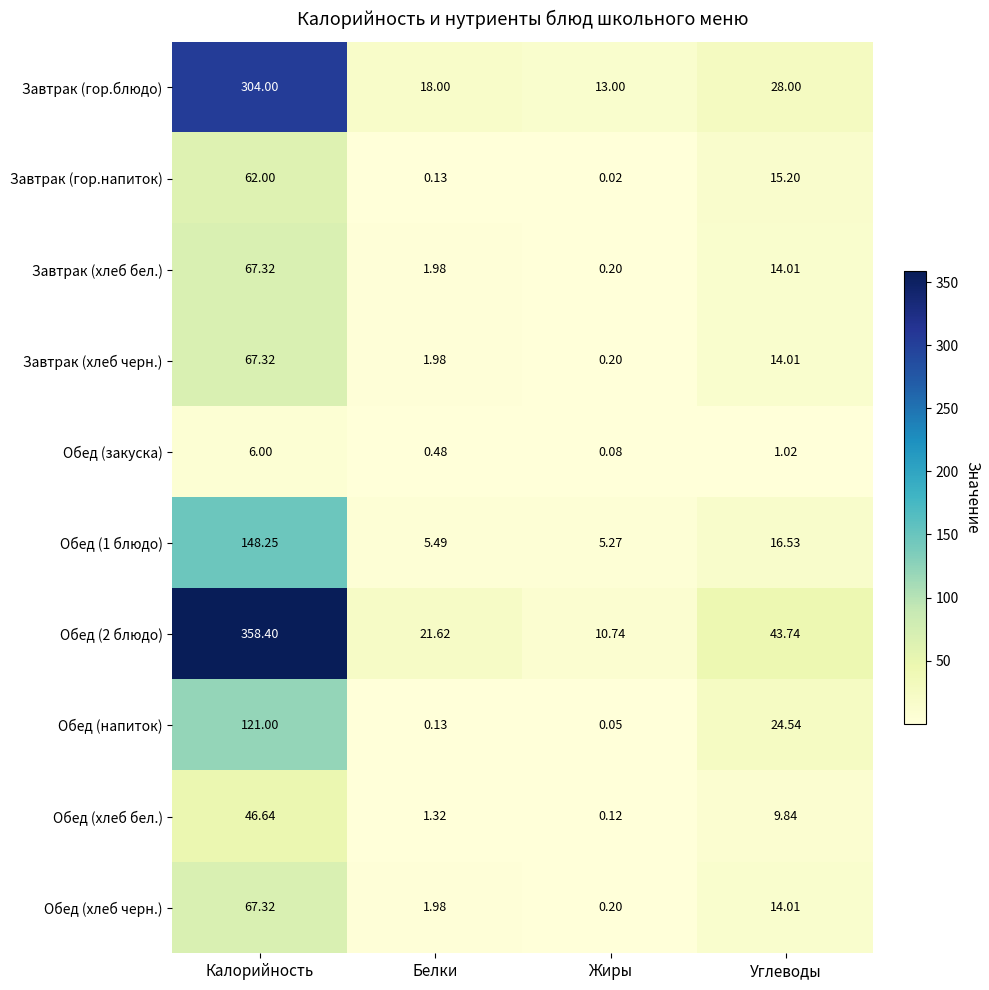

At which category is the sum across all series the highest?

Калорийность